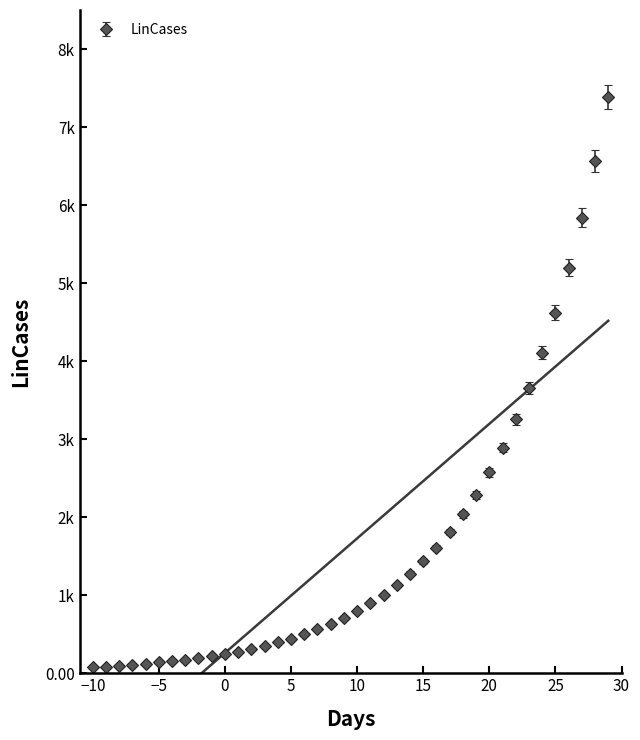

At which category does the chart reach its peak across all series?

29